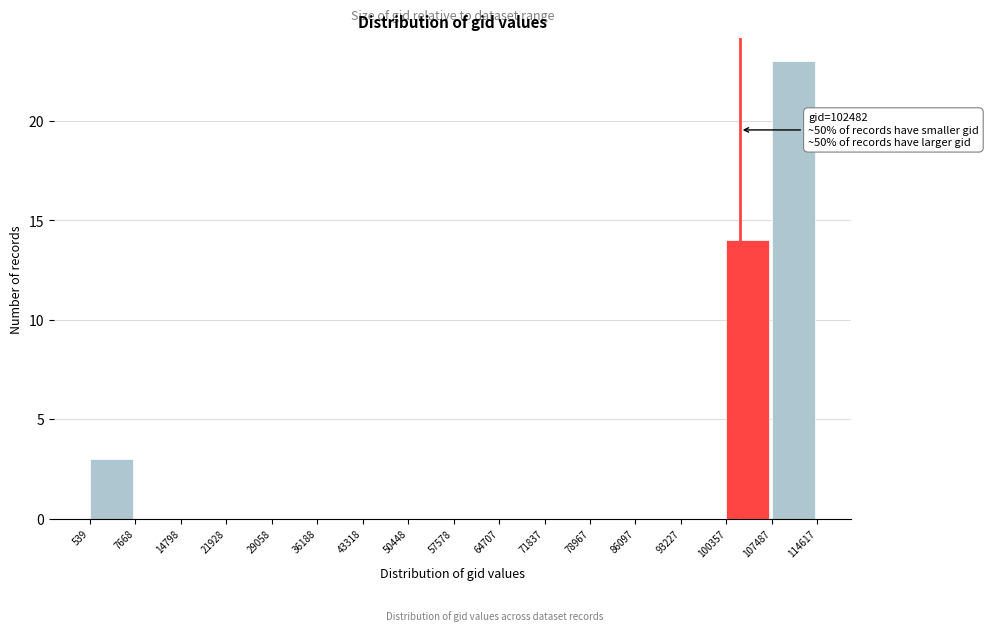

Over which range of the x-axis is the bar tallest?

107487 to 114617